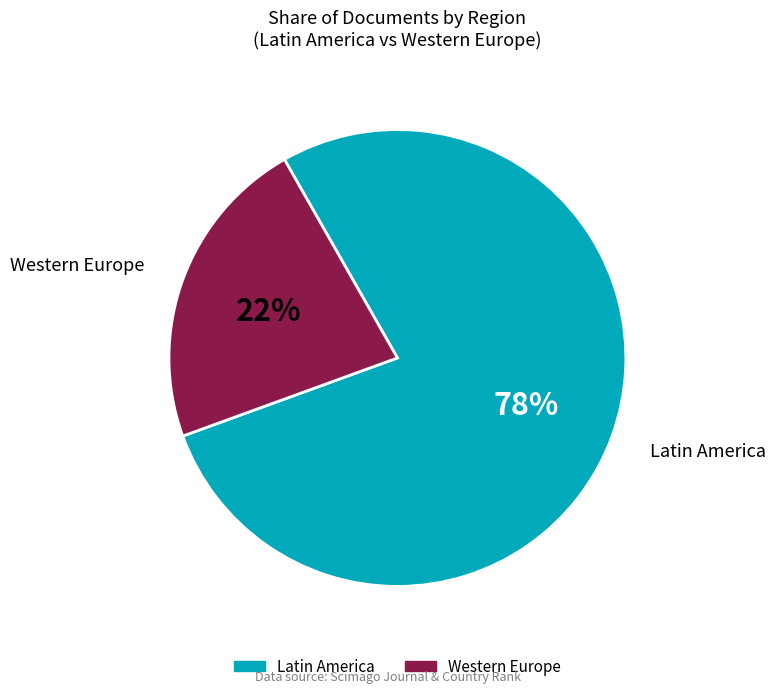

Does any single category account for the majority?

Yes